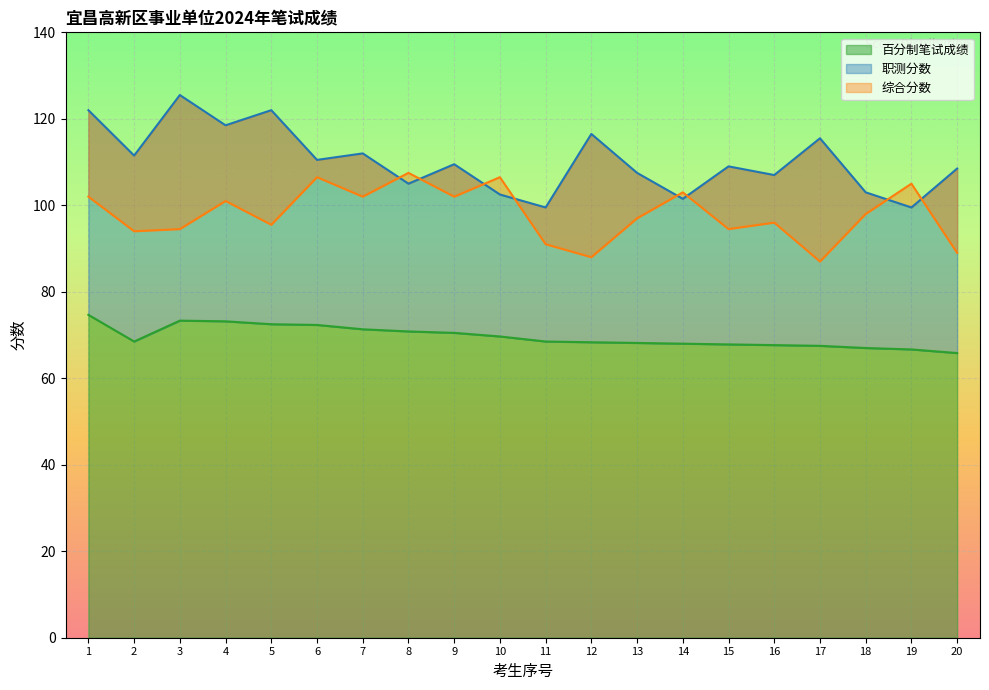

True or false: 百分制笔试成绩 has a value of 70.8 at 8.

True